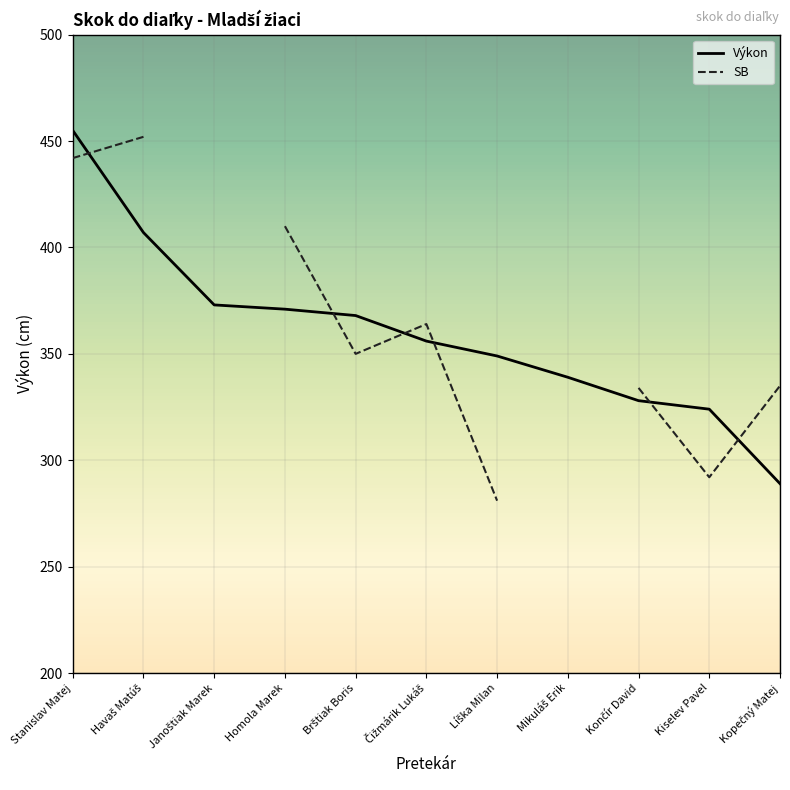

Rank the series by their maximum value, from highest to lowest.

Výkon, SB